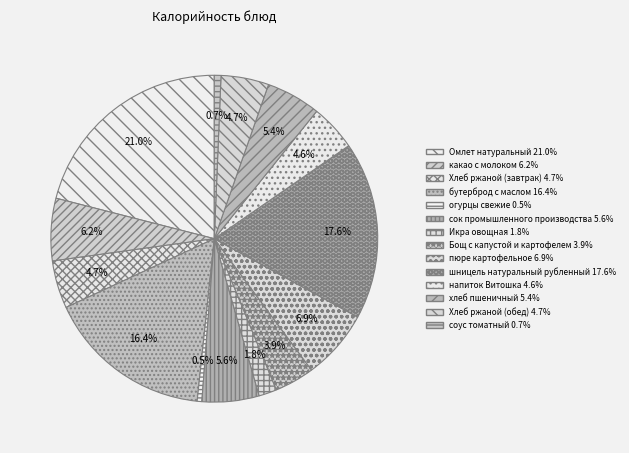

How many slices are in this pie chart?

14